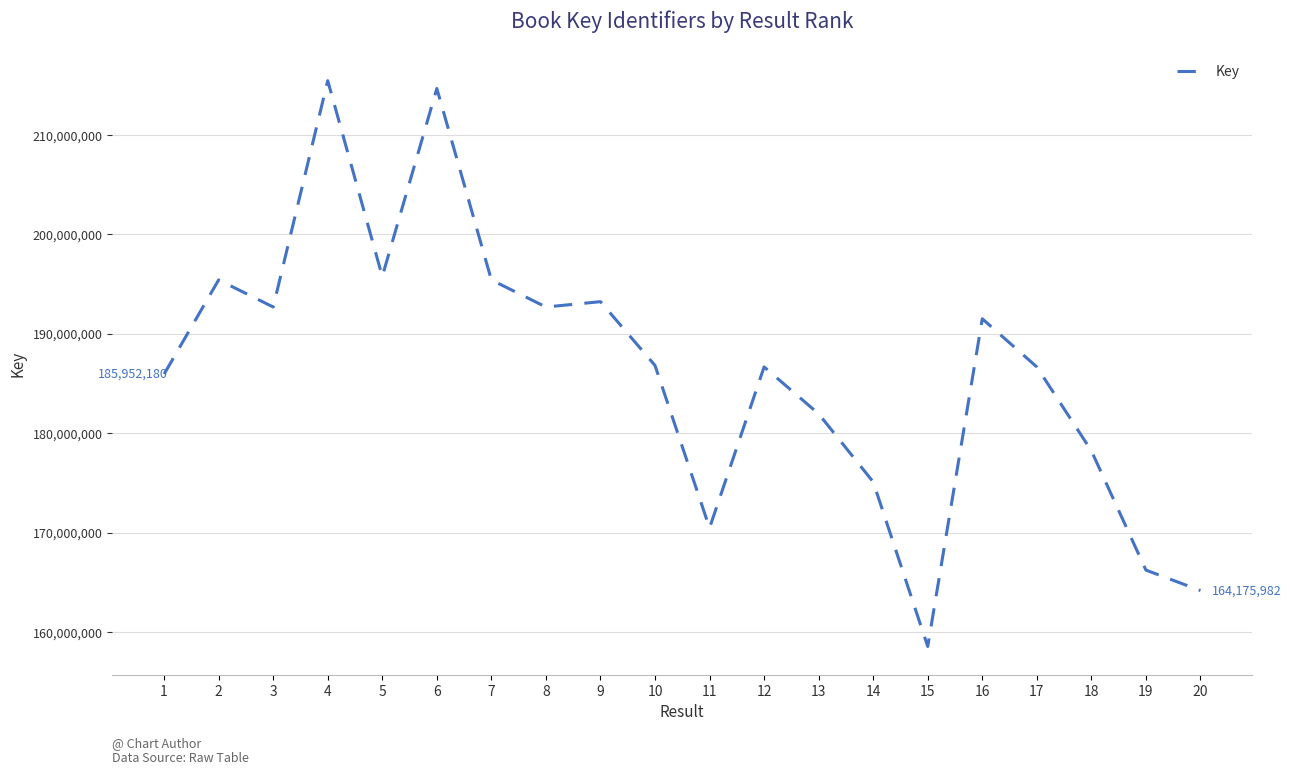

The chart shows a value of 310432483 at 4. True or false?

False